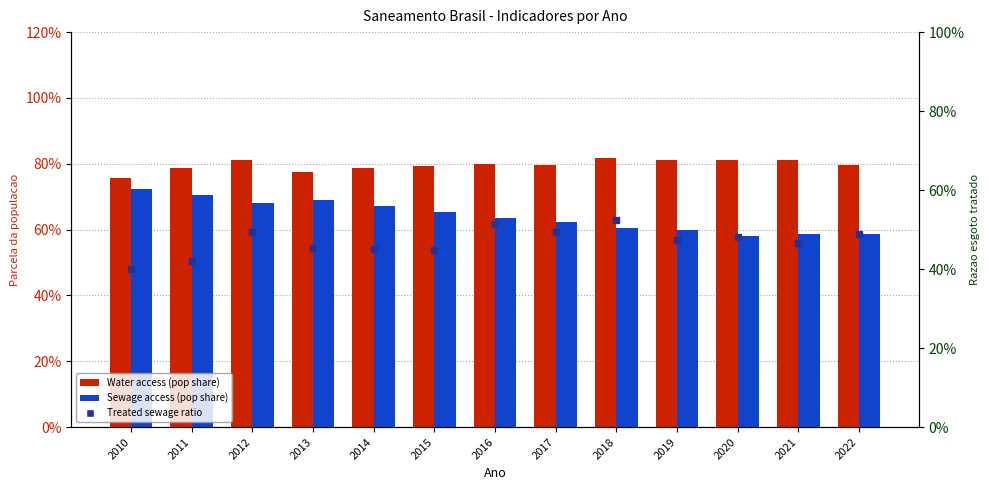

Rank the series at 2020 from lowest to highest value.

Treated sewage ratio, Sewage access (pop share), Water access (pop share)